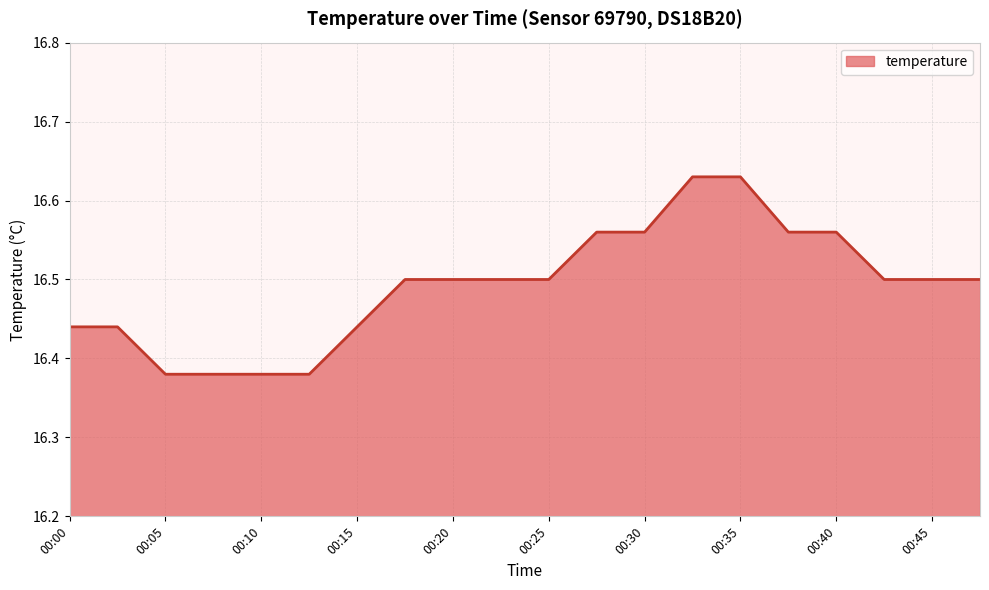

How many lines are shown in the chart?

1